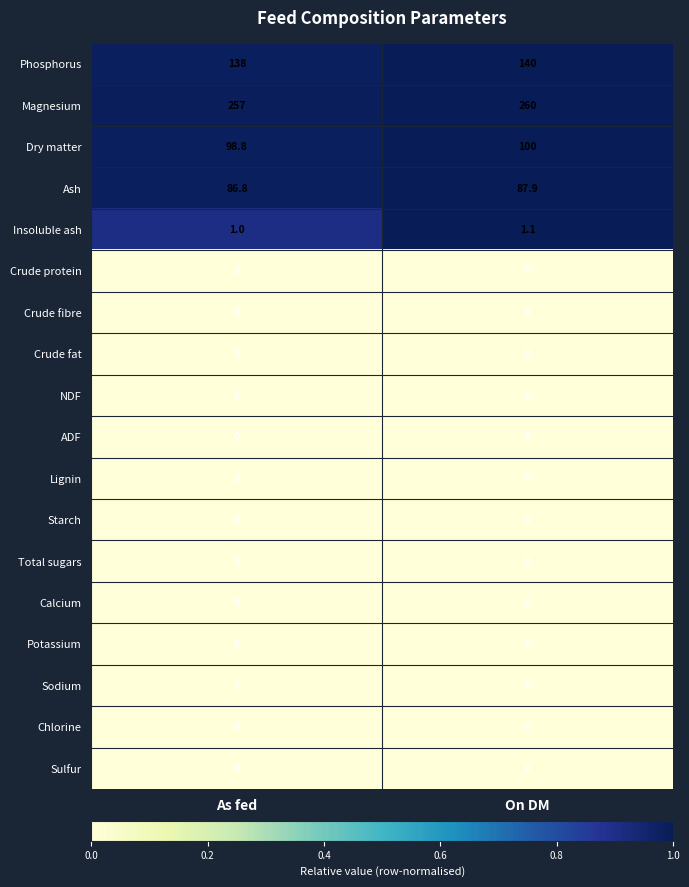

Which series has the largest range (max minus min)?

Magnesium